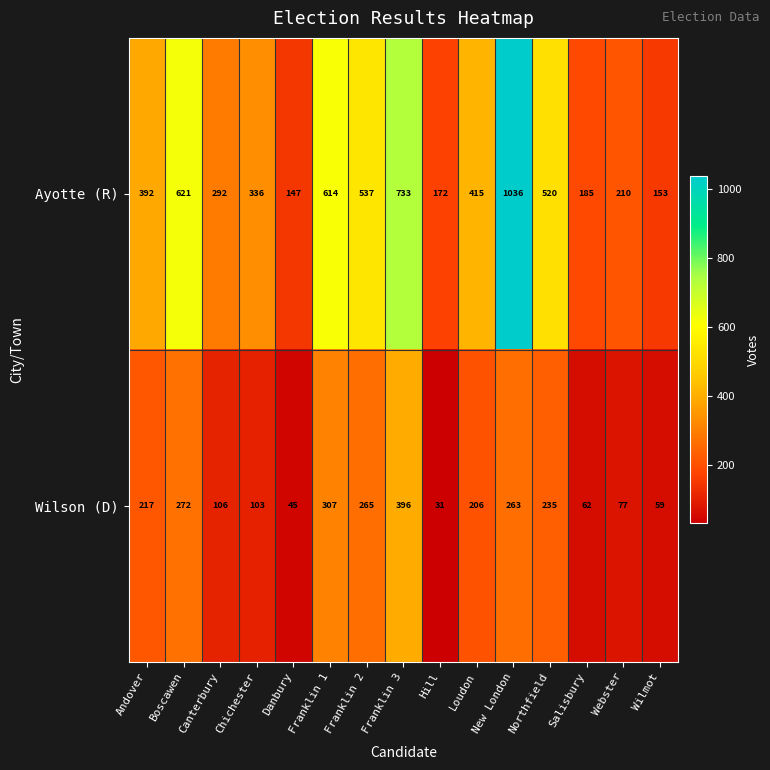

Which label corresponds to the largest value in the chart?

New London